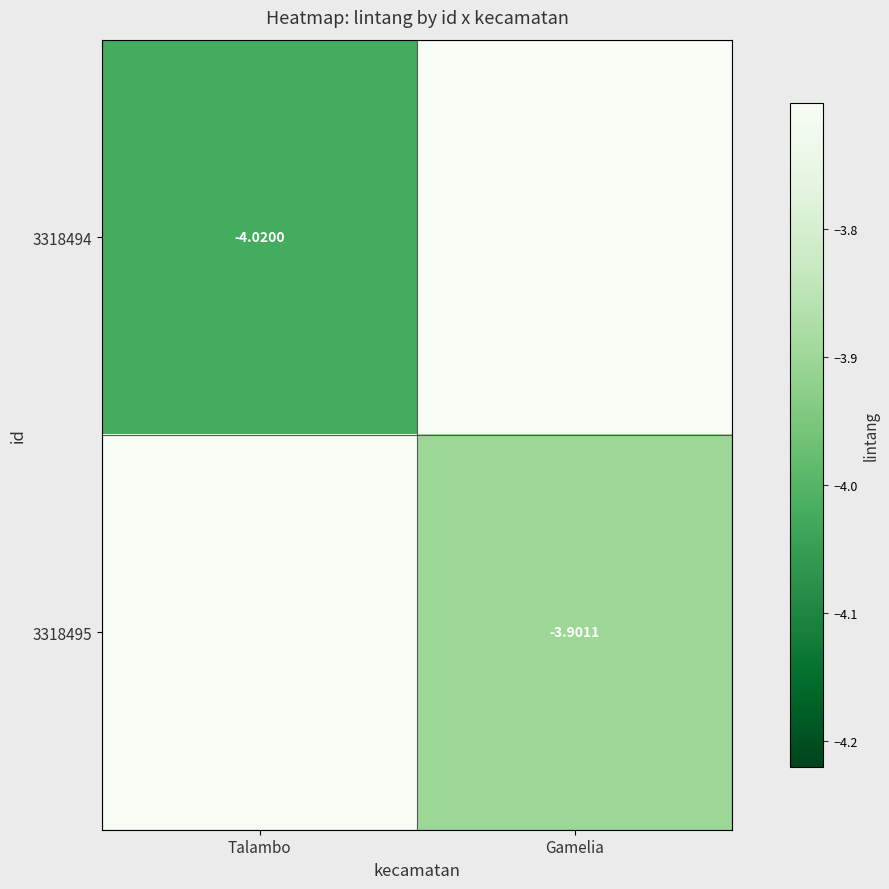

Which series has the largest total across all categories?

3318495